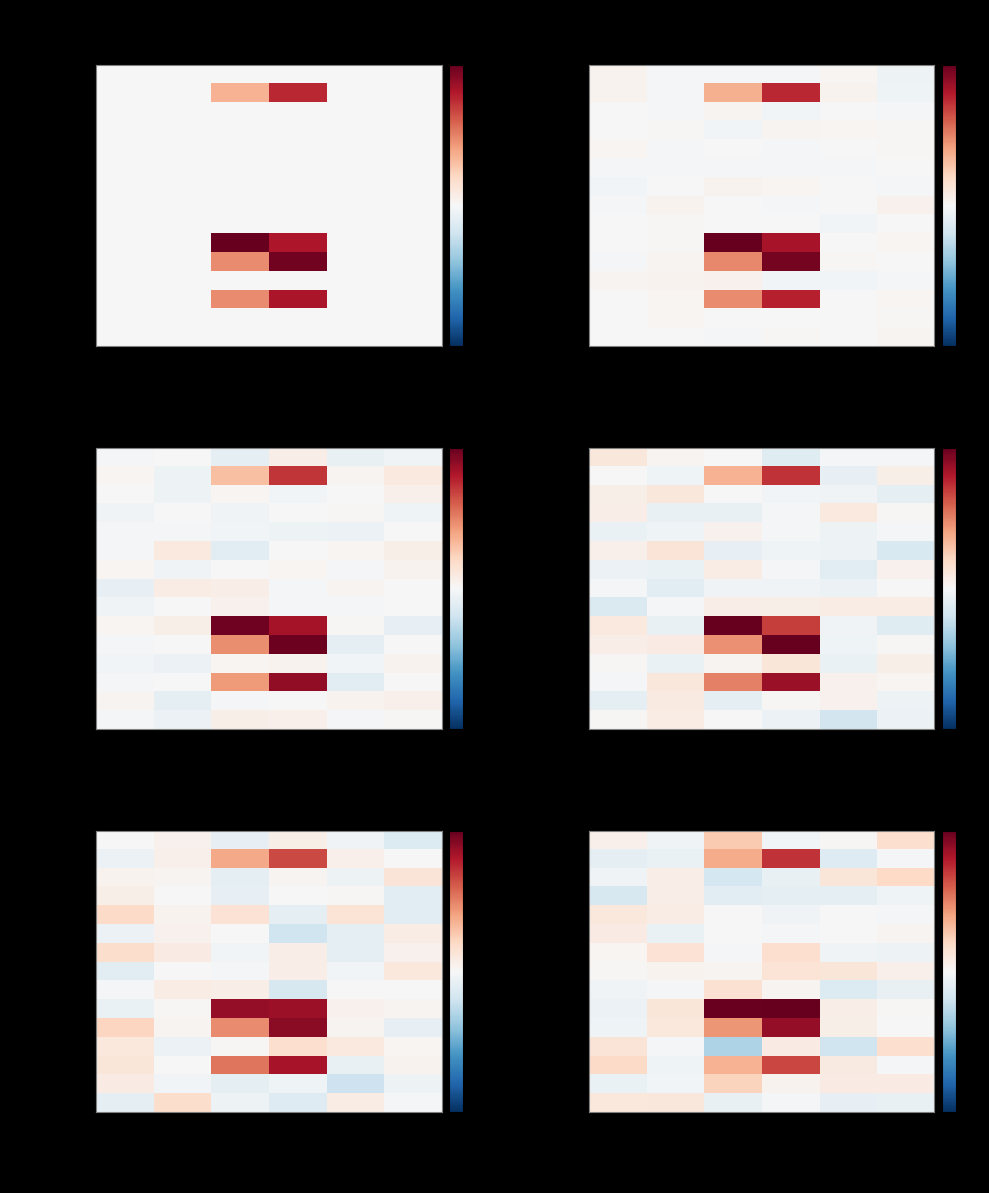

At how many categories does at least one series exceed -1?

6